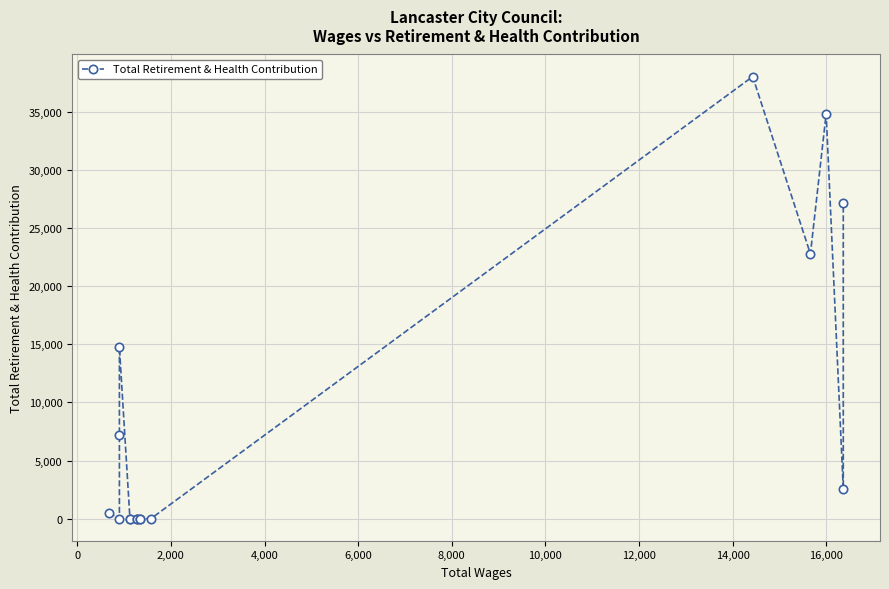

How many lines are shown in the chart?

1